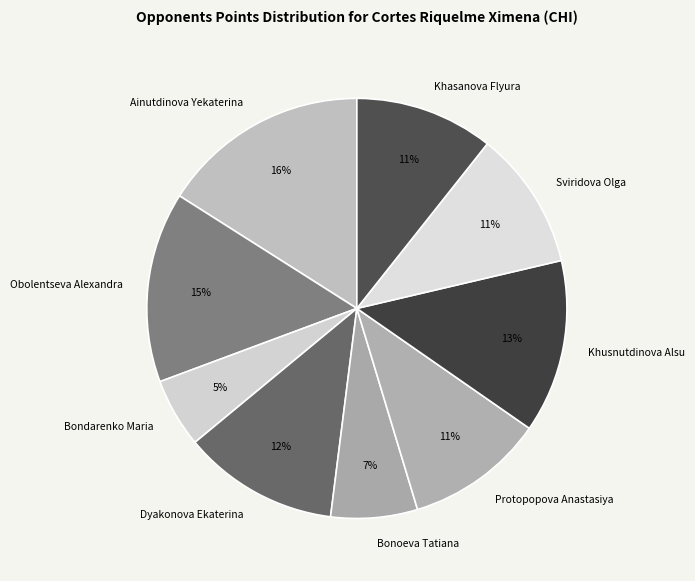

Does Khusnutdinova Alsu account for over 50% of the chart?

No